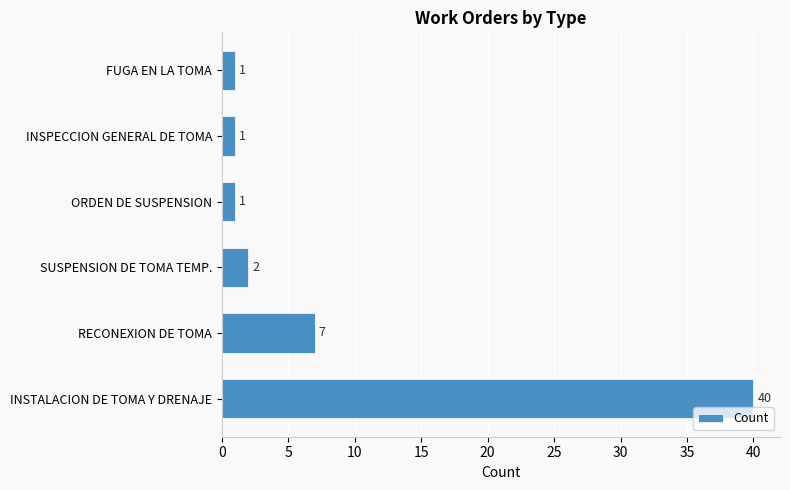

What is the label of the 5th bar from the top?

RECONEXION DE TOMA